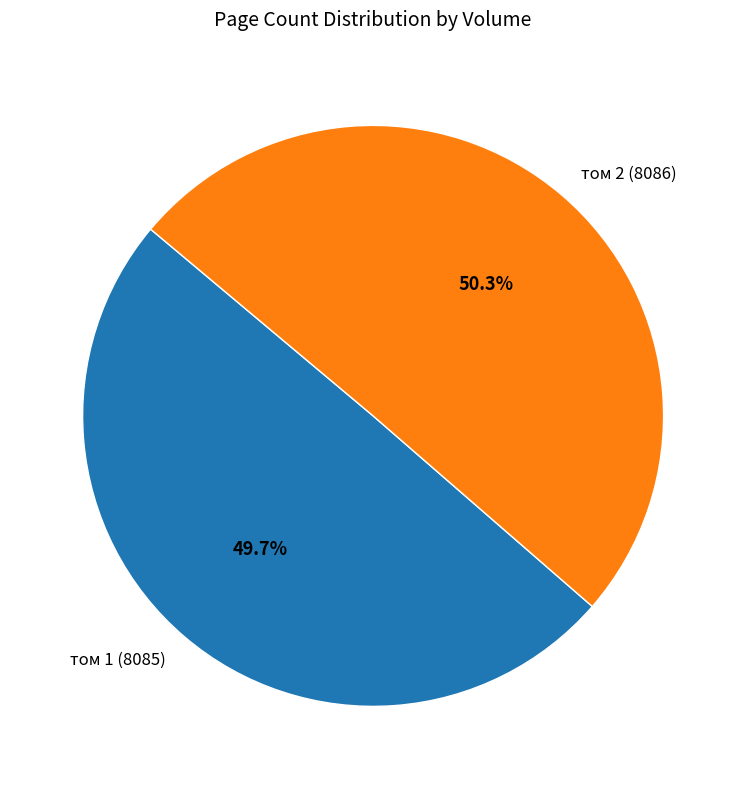

What is the largest slice in the pie chart?

том 2 (8086)